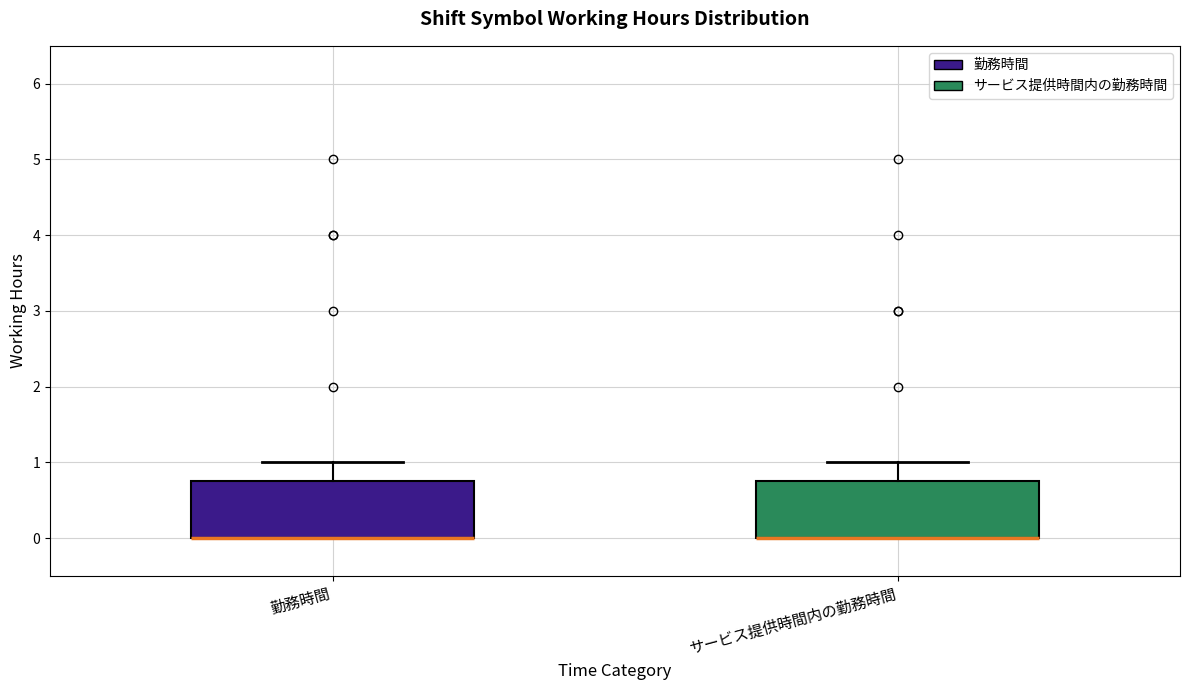

Where does the upper whisker of the box for サービス提供時間内の勤務時間 end on the y-axis? The values are not printed on the chart, so give them approximately, as read against the axis.

1.0